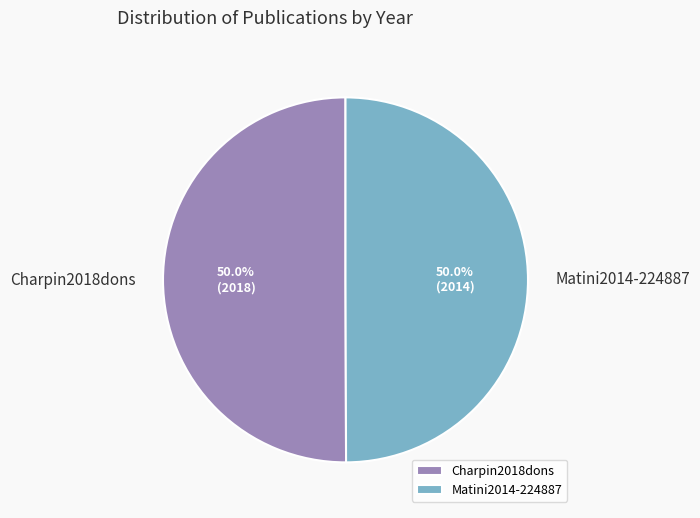

What percentage is the Charpin2018dons slice, to the nearest percent?

50%